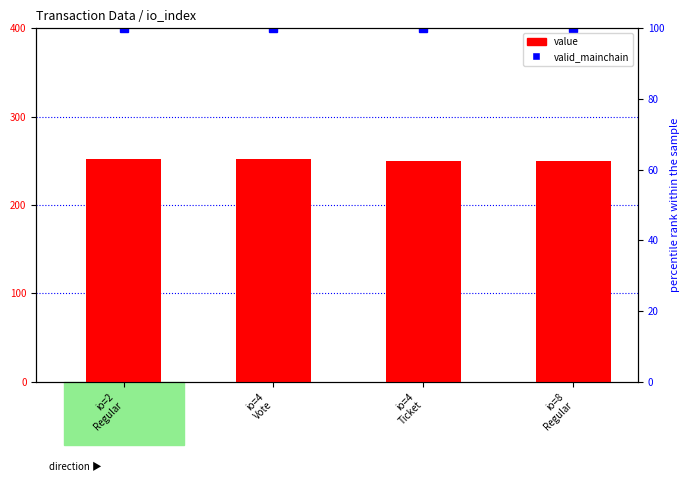

Which label corresponds to the smallest value in the chart?

io=4
Ticket